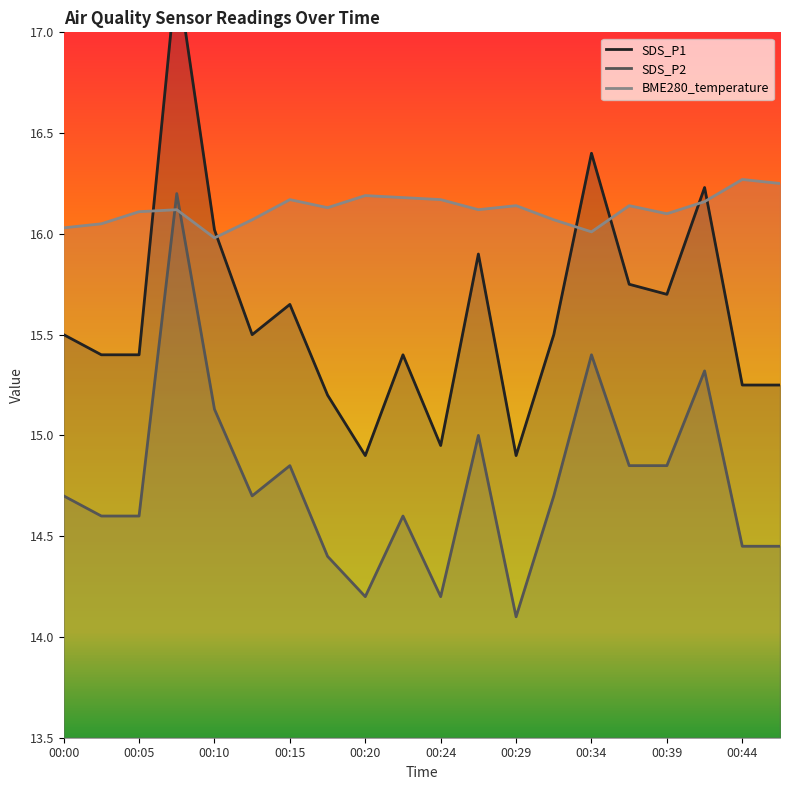

How many data points does each series have?

20